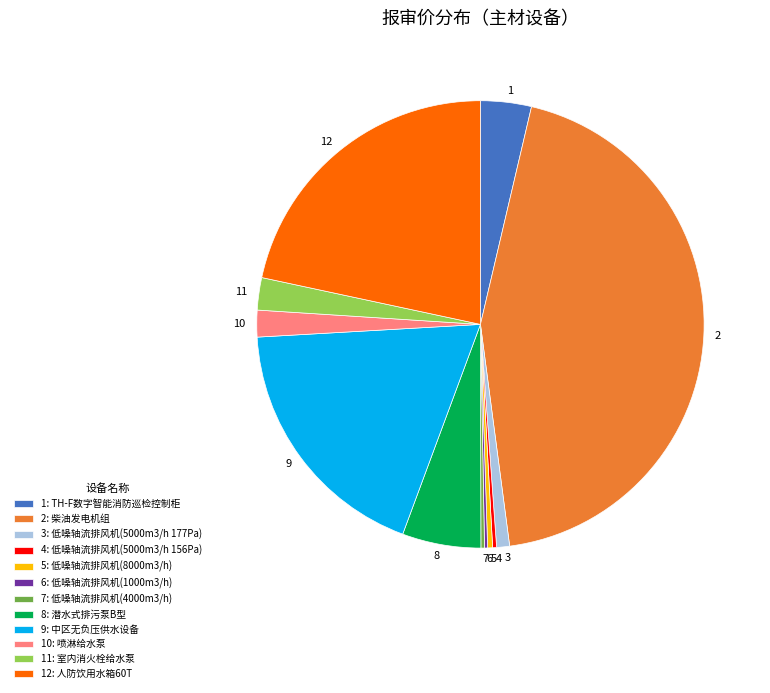

Is it true that 12 is 22% of the pie?

True